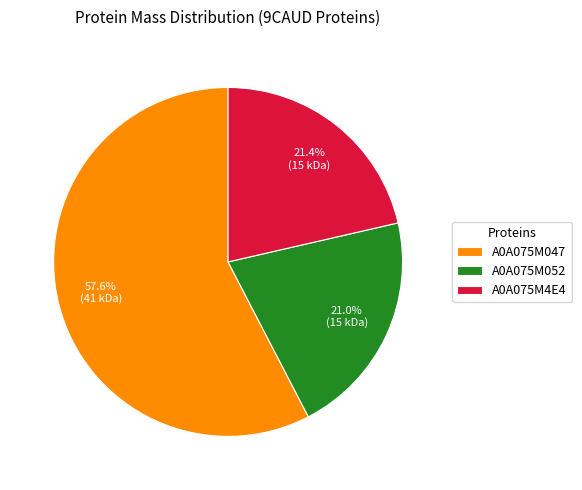

To the nearest percent, what percentage of the pie is A0A075M052?

21%